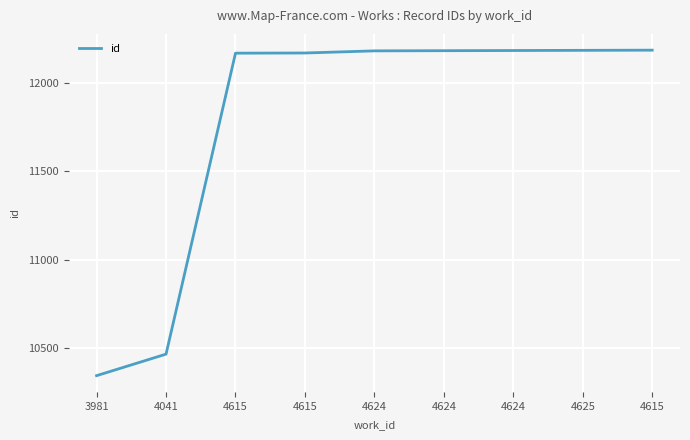

Read the value at 4624.

12183